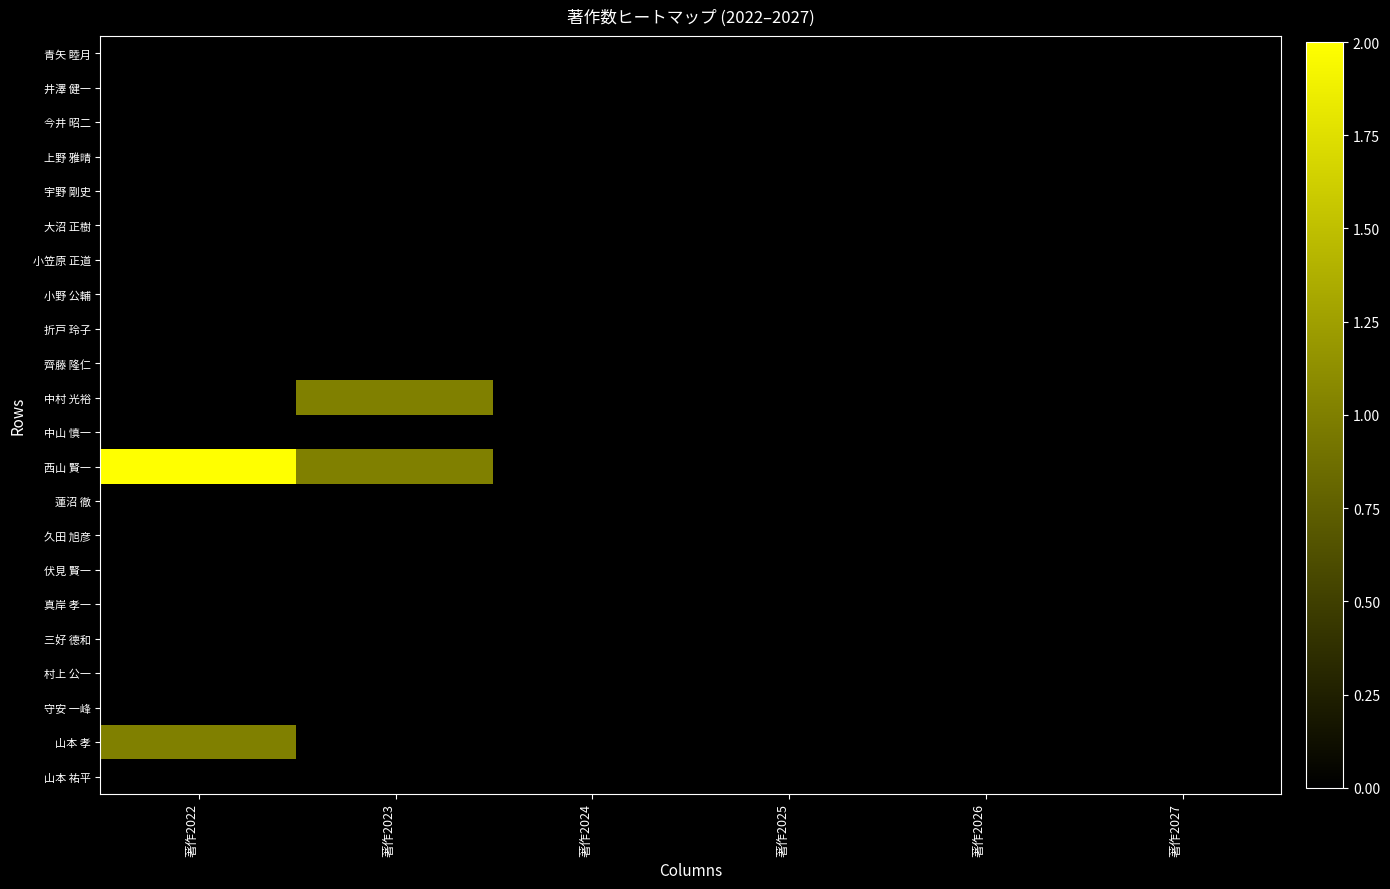

Reading left to right, transcribe all the data shown in this chart.

青矢 睦月: 著作2022=0	著作2023=0	著作2024=0	著作2025=0	著作2026=0	著作2027=0
井澤 健一: 著作2022=0	著作2023=0	著作2024=0	著作2025=0	著作2026=0	著作2027=0
今井 昭二: 著作2022=0	著作2023=0	著作2024=0	著作2025=0	著作2026=0	著作2027=0
上野 雅晴: 著作2022=0	著作2023=0	著作2024=0	著作2025=0	著作2026=0	著作2027=0
宇野 剛史: 著作2022=0	著作2023=0	著作2024=0	著作2025=0	著作2026=0	著作2027=0
大沼 正樹: 著作2022=0	著作2023=0	著作2024=0	著作2025=0	著作2026=0	著作2027=0
小笠原 正道: 著作2022=0	著作2023=0	著作2024=0	著作2025=0	著作2026=0	著作2027=0
小野 公輔: 著作2022=0	著作2023=0	著作2024=0	著作2025=0	著作2026=0	著作2027=0
折戸 玲子: 著作2022=0	著作2023=0	著作2024=0	著作2025=0	著作2026=0	著作2027=0
齊藤 隆仁: 著作2022=0	著作2023=0	著作2024=0	著作2025=0	著作2026=0	著作2027=0
中村 光裕: 著作2022=0	著作2023=1	著作2024=0	著作2025=0	著作2026=0	著作2027=0
中山 慎一: 著作2022=0	著作2023=0	著作2024=0	著作2025=0	著作2026=0	著作2027=0
西山 賢一: 著作2022=2	著作2023=1	著作2024=0	著作2025=0	著作2026=0	著作2027=0
蓮沼 徹: 著作2022=0	著作2023=0	著作2024=0	著作2025=0	著作2026=0	著作2027=0
久田 旭彦: 著作2022=0	著作2023=0	著作2024=0	著作2025=0	著作2026=0	著作2027=0
伏見 賢一: 著作2022=0	著作2023=0	著作2024=0	著作2025=0	著作2026=0	著作2027=0
真岸 孝一: 著作2022=0	著作2023=0	著作2024=0	著作2025=0	著作2026=0	著作2027=0
三好 德和: 著作2022=0	著作2023=0	著作2024=0	著作2025=0	著作2026=0	著作2027=0
村上 公一: 著作2022=0	著作2023=0	著作2024=0	著作2025=0	著作2026=0	著作2027=0
守安 一峰: 著作2022=0	著作2023=0	著作2024=0	著作2025=0	著作2026=0	著作2027=0
山本 孝: 著作2022=1	著作2023=0	著作2024=0	著作2025=0	著作2026=0	著作2027=0
山本 祐平: 著作2022=0	著作2023=0	著作2024=0	著作2025=0	著作2026=0	著作2027=0